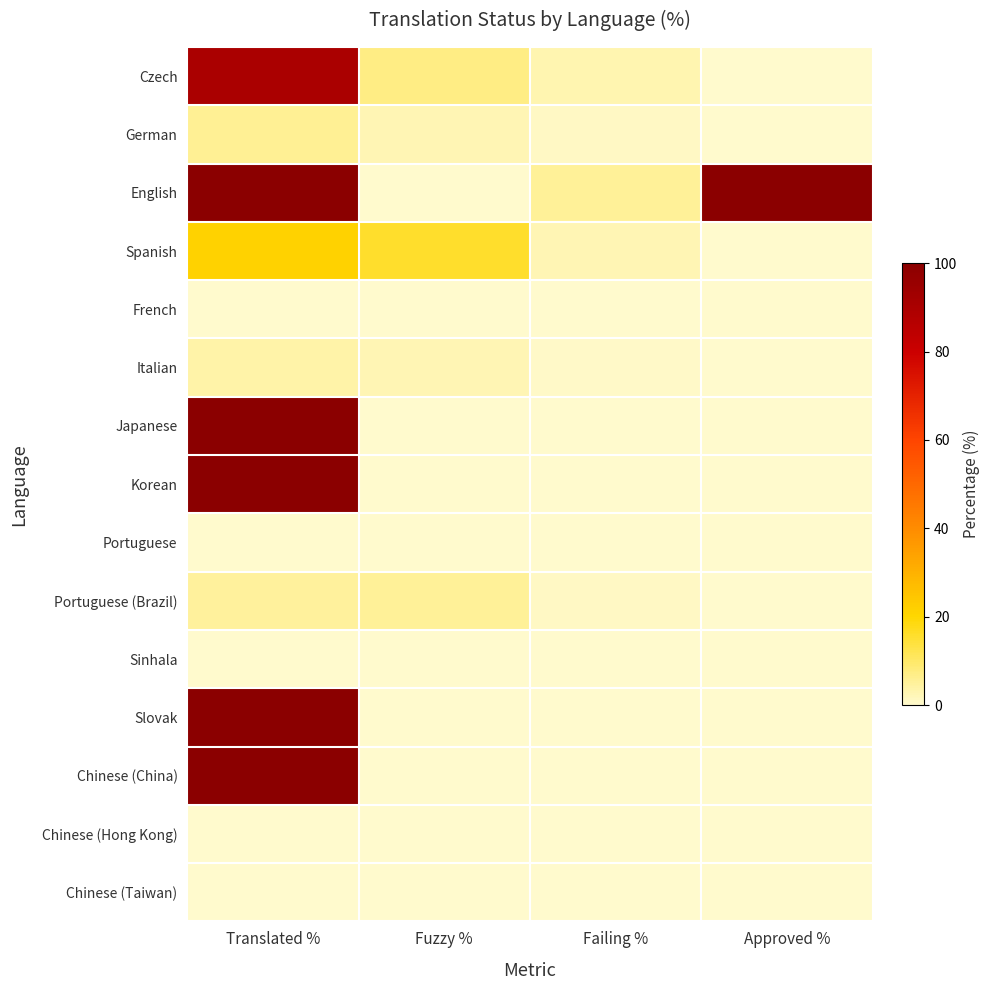

What is the difference between the highest and lowest values at Failing %?

5.4